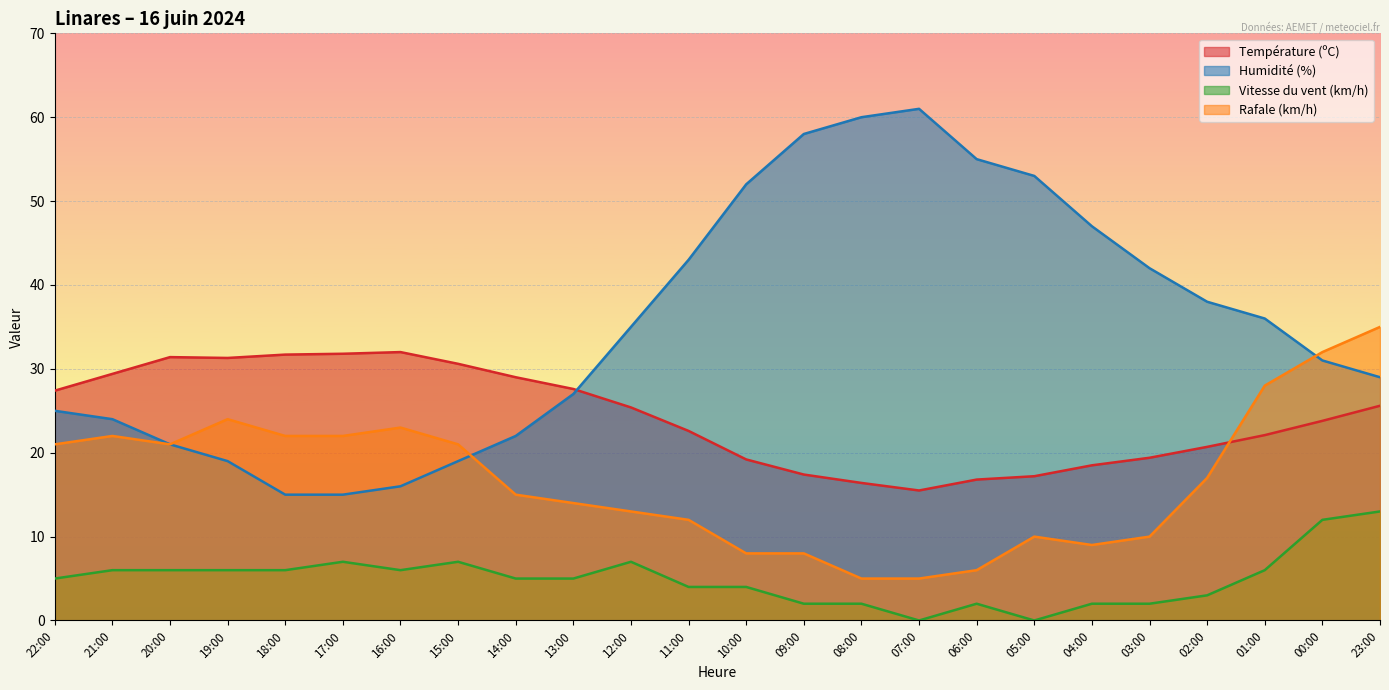

What is the difference between the second highest and minimum values in the Rafale (km/h) series?

27.0